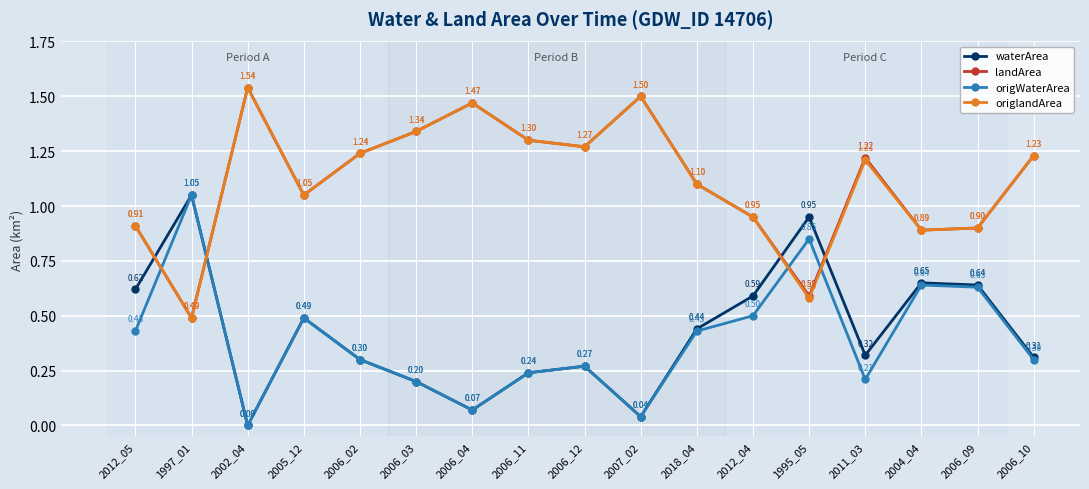

What is the label of the 9th point from the left?

2006_12